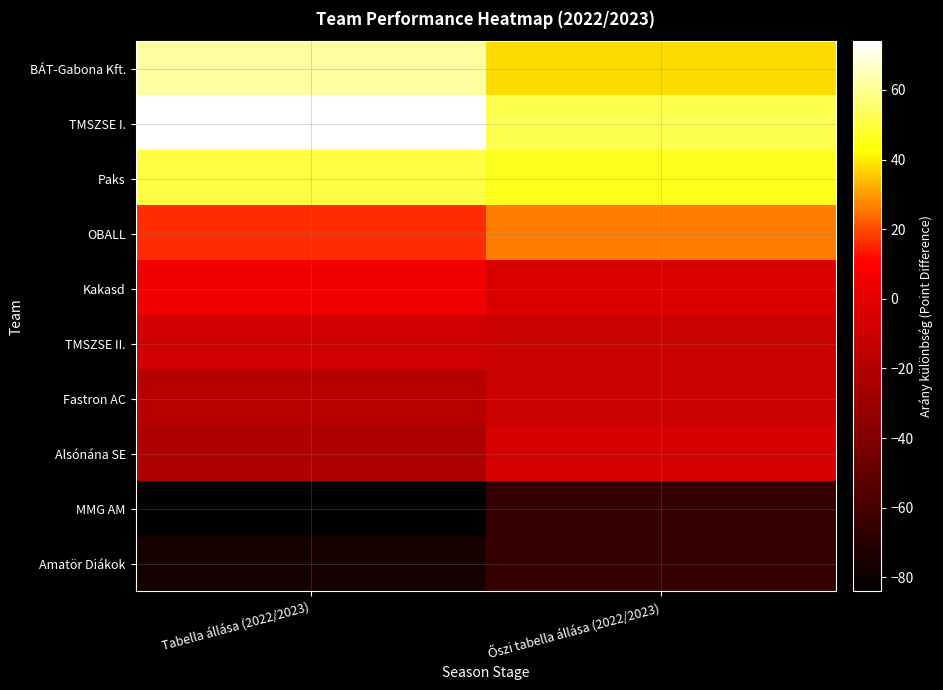

Reading left to right, transcribe all the data shown in this chart.

BÁT-Gabona Kft.: Tabella állása (2022/2023)=62	Őszi tabella állása (2022/2023)=38
TMSZSE I.: Tabella állása (2022/2023)=74	Őszi tabella állása (2022/2023)=52
Paks: Tabella állása (2022/2023)=50	Őszi tabella állása (2022/2023)=46
OBALL: Tabella állása (2022/2023)=16	Őszi tabella állása (2022/2023)=26
Kakasd: Tabella állása (2022/2023)=6	Őszi tabella állása (2022/2023)=-4
TMSZSE II.: Tabella állása (2022/2023)=-8	Őszi tabella állása (2022/2023)=-10
Fastron AC: Tabella állása (2022/2023)=-18	Őszi tabella állása (2022/2023)=-10
Alsónána SE: Tabella állása (2022/2023)=-22	Őszi tabella állása (2022/2023)=-6
MMG AM: Tabella állása (2022/2023)=-84	Őszi tabella állása (2022/2023)=-66
Amatör Diákok: Tabella állása (2022/2023)=-76	Őszi tabella állása (2022/2023)=-66